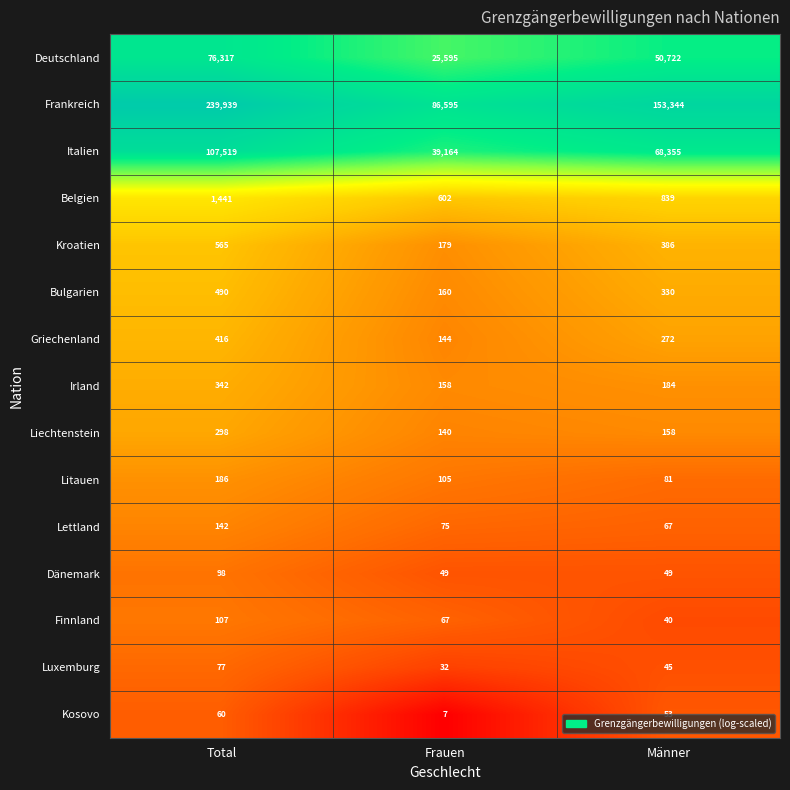

True or false: Belgien has a value of 380 at Frauen.

False